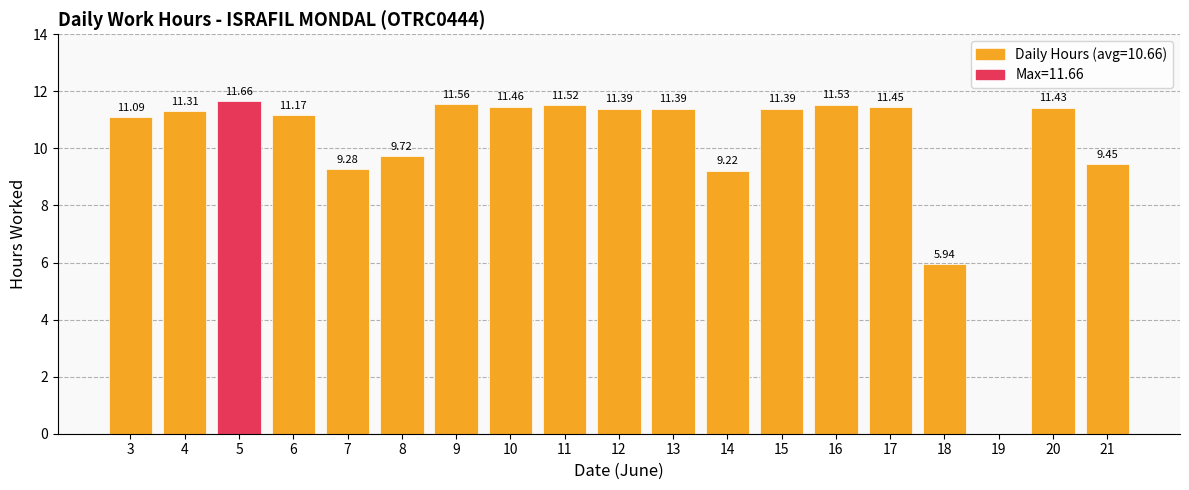

What is the ratio of the value at 10 to the value at 16?

1.0